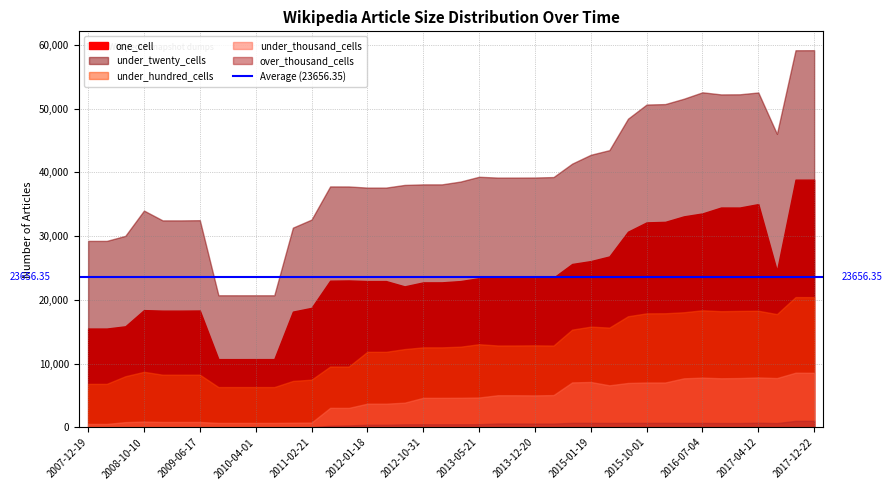

The value of one_cell at 2015-07-03 is 12713. True or false?

False